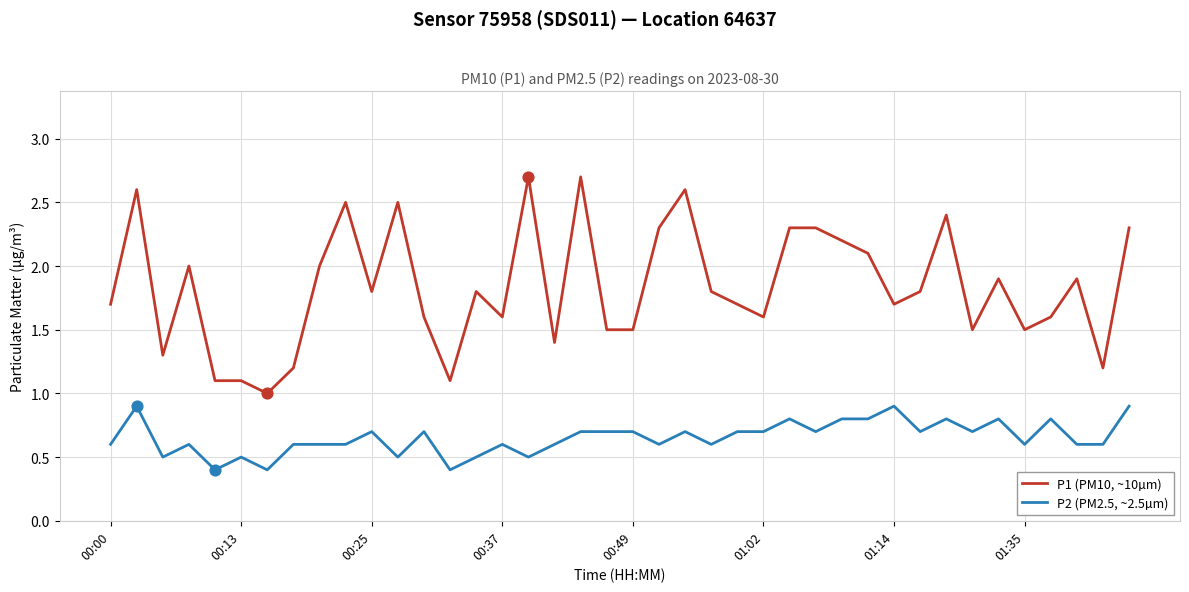

What are all the series names shown in the legend?

P1 (PM10, ~10µm), P2 (PM2.5, ~2.5µm)